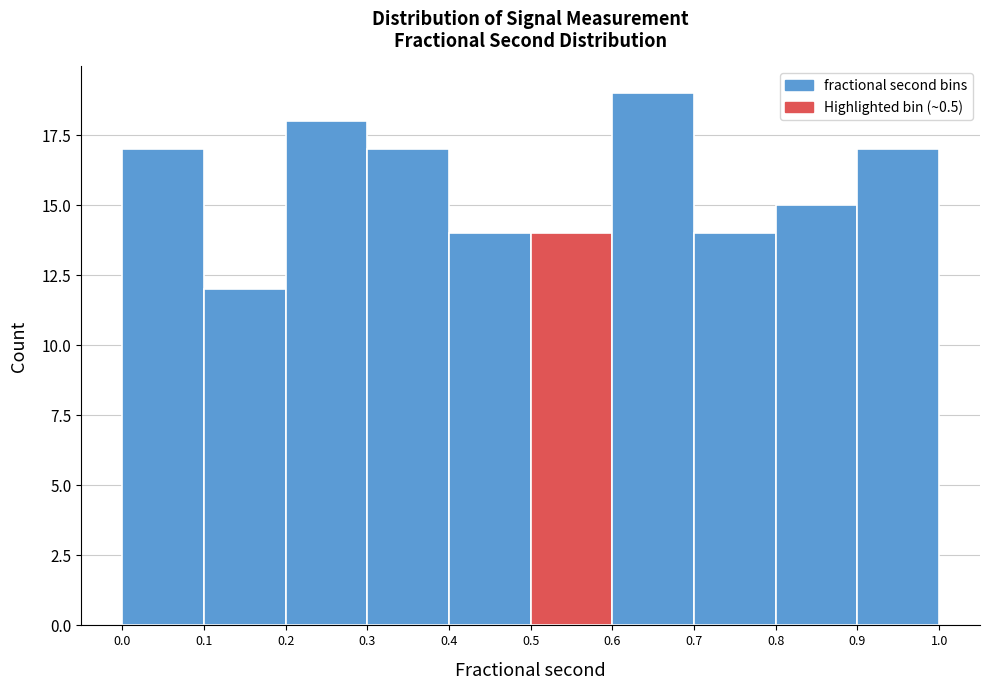

Reading left to right, transcribe this chart: for each bar, give the range it covers on the x-axis and its height. The values are not printed on the chart, so give them approximately, as read against the axis.

0.0 to 0.1: 17
0.1 to 0.2: 12
0.2 to 0.3: 18
0.3 to 0.4: 17
0.4 to 0.5: 14
0.5 to 0.6: 14
0.6 to 0.7: 19
0.7 to 0.8: 14
0.8 to 0.9: 15
0.9 to 1.0: 17